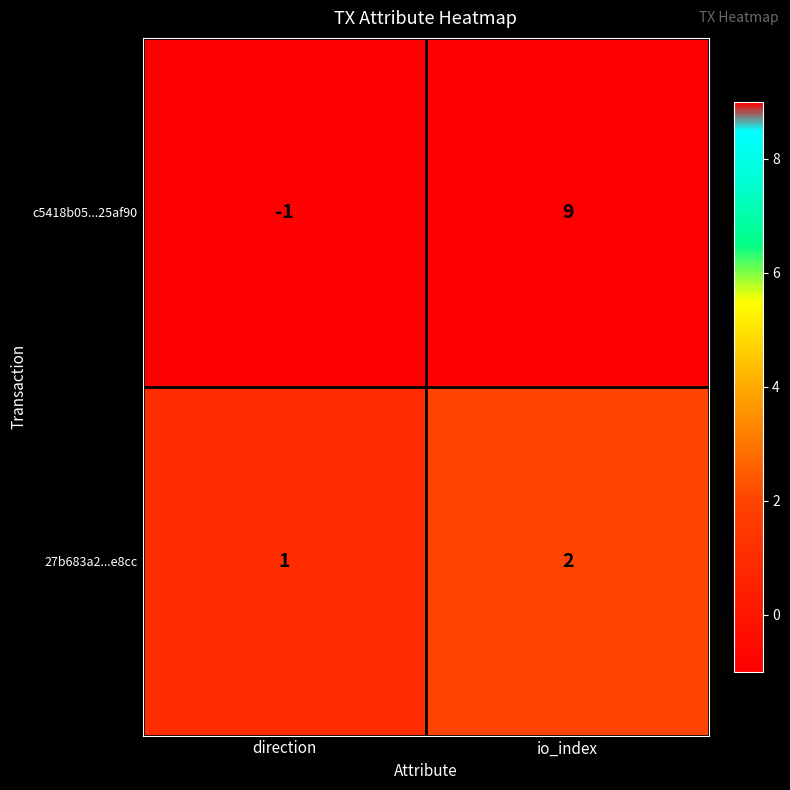

At which category does the chart reach its minimum across all series?

direction